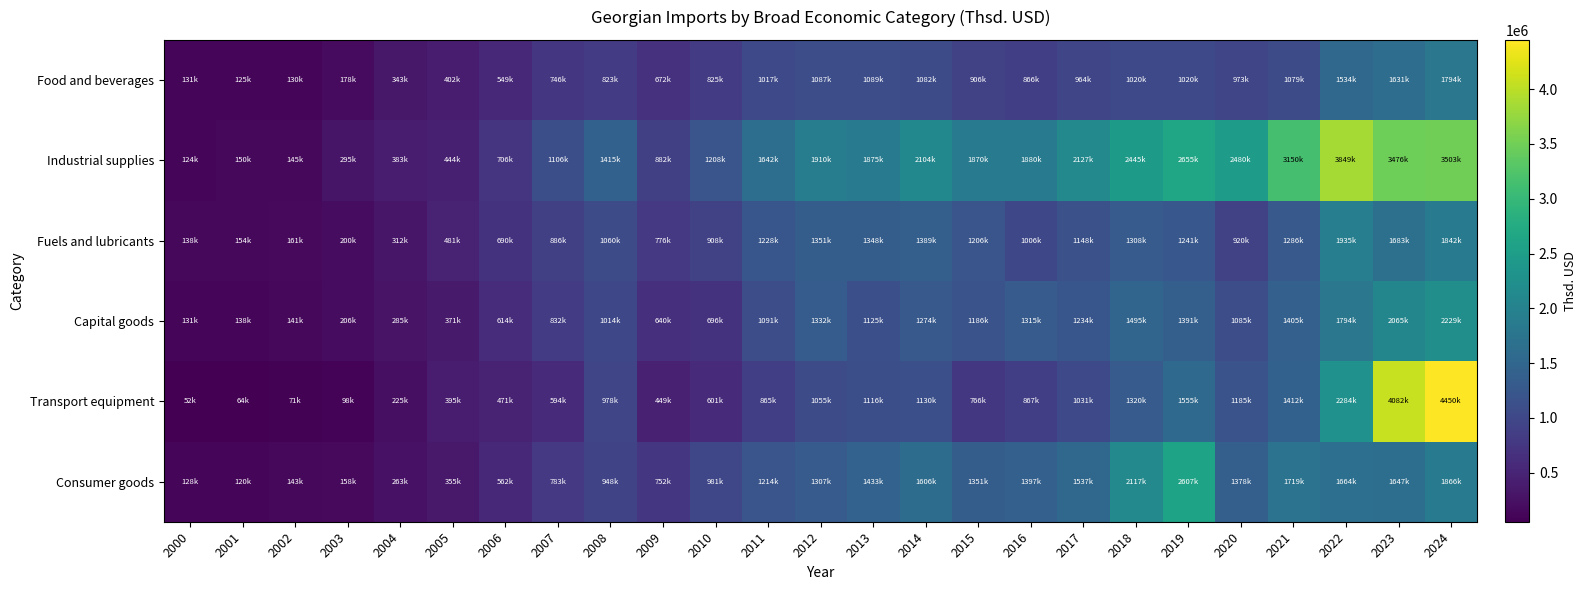

Reading left to right, extract all data points from this chart.

Food and beverages: 2000=130855.4	2001=124940.2	2002=130352.7	2003=177818.2	2004=343438.0	2005=401673.0	2006=549124.6	2007=745799.9	2008=822634.4	2009=672366.9	2010=825003.0	2011=1016607.2	2012=1086925.7	2013=1088540.0	2014=1081570.7	2015=905577.5	2016=865860.5	2017=963923.6	2018=1020078.6	2019=1019892.0	2020=972777.9	2021=1079197.1	2022=1534008.1	2023=1630767.9	2024=1794482.4
Industrial supplies: 2000=124090.2	2001=149899.2	2002=144808.9	2003=295224.7	2004=382801.1	2005=443924.1	2006=706224.3	2007=1105797.6	2008=1414678.2	2009=882250.6	2010=1207709.9	2011=1642087.2	2012=1910175.4	2013=1875364.2	2014=2104478.5	2015=1870089.7	2016=1879799.2	2017=2126873.0	2018=2445386.1	2019=2654531.6	2020=2479598.9	2021=3150196.1	2022=3849418.5	2023=3476312.9	2024=3503317.2
Fuels and lubricants: 2000=138484.7	2001=153802.5	2002=161035.5	2003=199724.2	2004=311890.4	2005=481460.2	2006=689680.9	2007=885653.9	2008=1059816.1	2009=775971.4	2010=907830.0	2011=1228343.6	2012=1351043.2	2013=1347603.9	2014=1388718.0	2015=1205666.1	2016=1005734.7	2017=1148136.1	2018=1307618.1	2019=1241022.9	2020=919818.0	2021=1286341.8	2022=1935217.6	2023=1682605.0	2024=1841733.9
Capital goods: 2000=130955.5	2001=137999.4	2002=141333.4	2003=206231.5	2004=285230.0	2005=370686.1	2006=614158.3	2007=832144.5	2008=1014001.2	2009=639719.1	2010=695903.2	2011=1091119.4	2012=1331784.6	2013=1124511.0	2014=1274358.1	2015=1185564.0	2016=1315180.9	2017=1234092.9	2018=1494698.1	2019=1390897.8	2020=1085081.2	2021=1404758.8	2022=1793792.2	2023=2064967.0	2024=2229176.3
Transport equipment: 2000=52495.4	2001=63816.4	2002=71345.0	2003=97867.5	2004=225327.8	2005=394969.2	2006=471306.8	2007=594492.6	2008=978392.5	2009=449402.2	2010=600671.9	2011=864906.1	2012=1054671.6	2013=1115989.6	2014=1130049.5	2015=765779.0	2016=867083.2	2017=1030617.4	2018=1320446.7	2019=1554588.7	2020=1185193.7	2021=1411807.3	2022=2284421.7	2023=4082195.7	2024=4449549.0
Consumer goods: 2000=127714.9	2001=119998.3	2002=142829.8	2003=157644.6	2004=263431.5	2005=354946.9	2006=562110.2	2007=782572.8	2008=948110.0	2009=752120.0	2010=981085.4	2011=1214189.4	2012=1307475.1	2013=1432559.8	2014=1605802.3	2015=1351149.8	2016=1396952.9	2017=1536619.8	2018=2116712.2	2019=2607076.2	2020=1377597.0	2021=1719317.5	2022=1664157.9	2023=1647189.1	2024=1865510.2